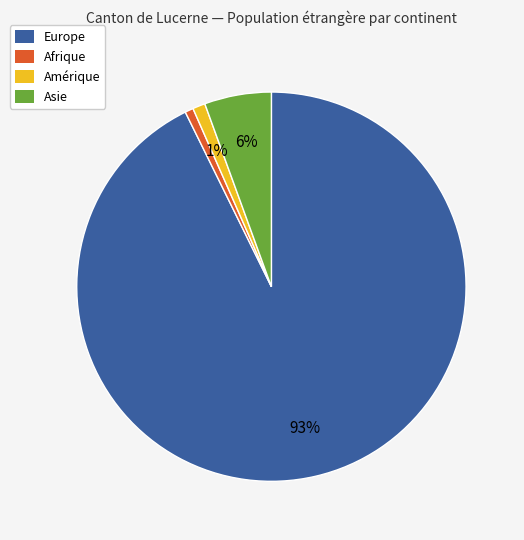

Is there a majority slice in this chart?

Yes